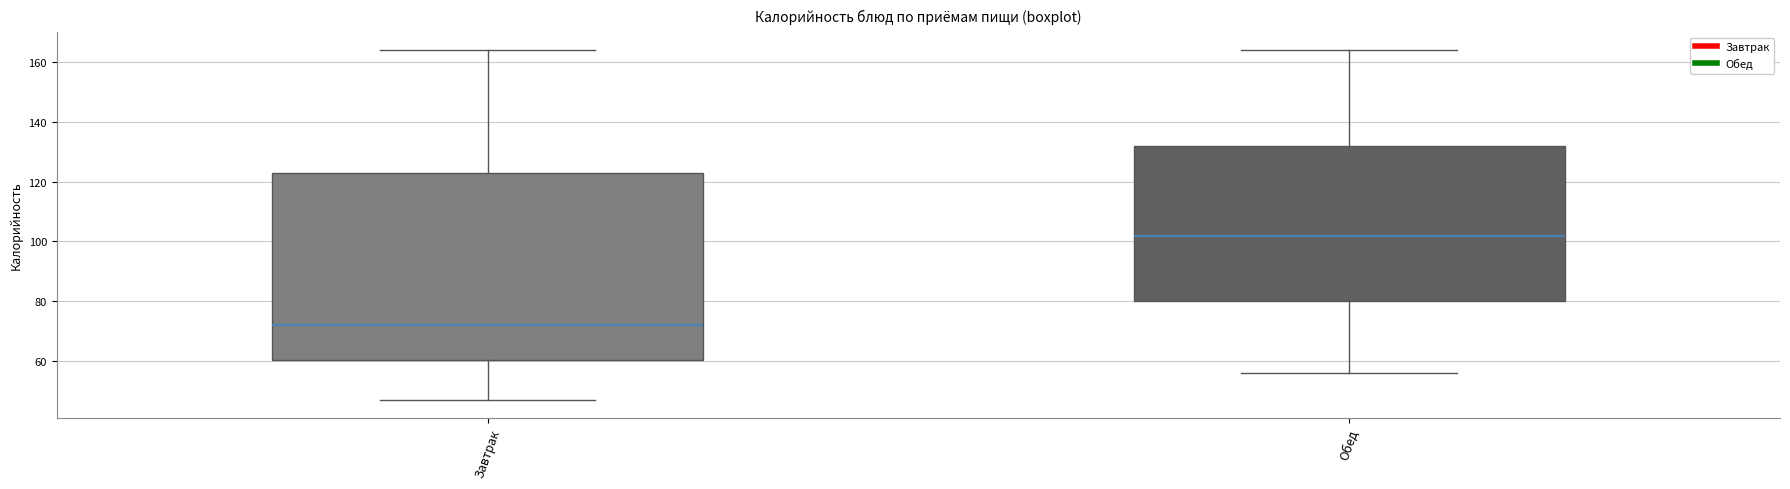

Where is the upper edge of the box for Завтрак on the y-axis? The values are not printed on the chart, so give them approximately, as read against the axis.

124